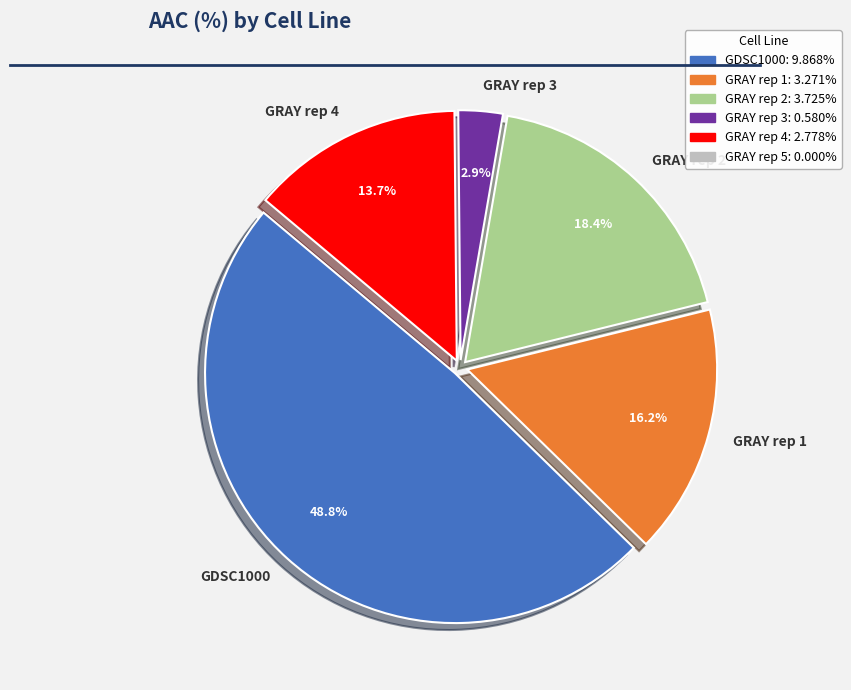

Which slice is the largest?

GDSC1000